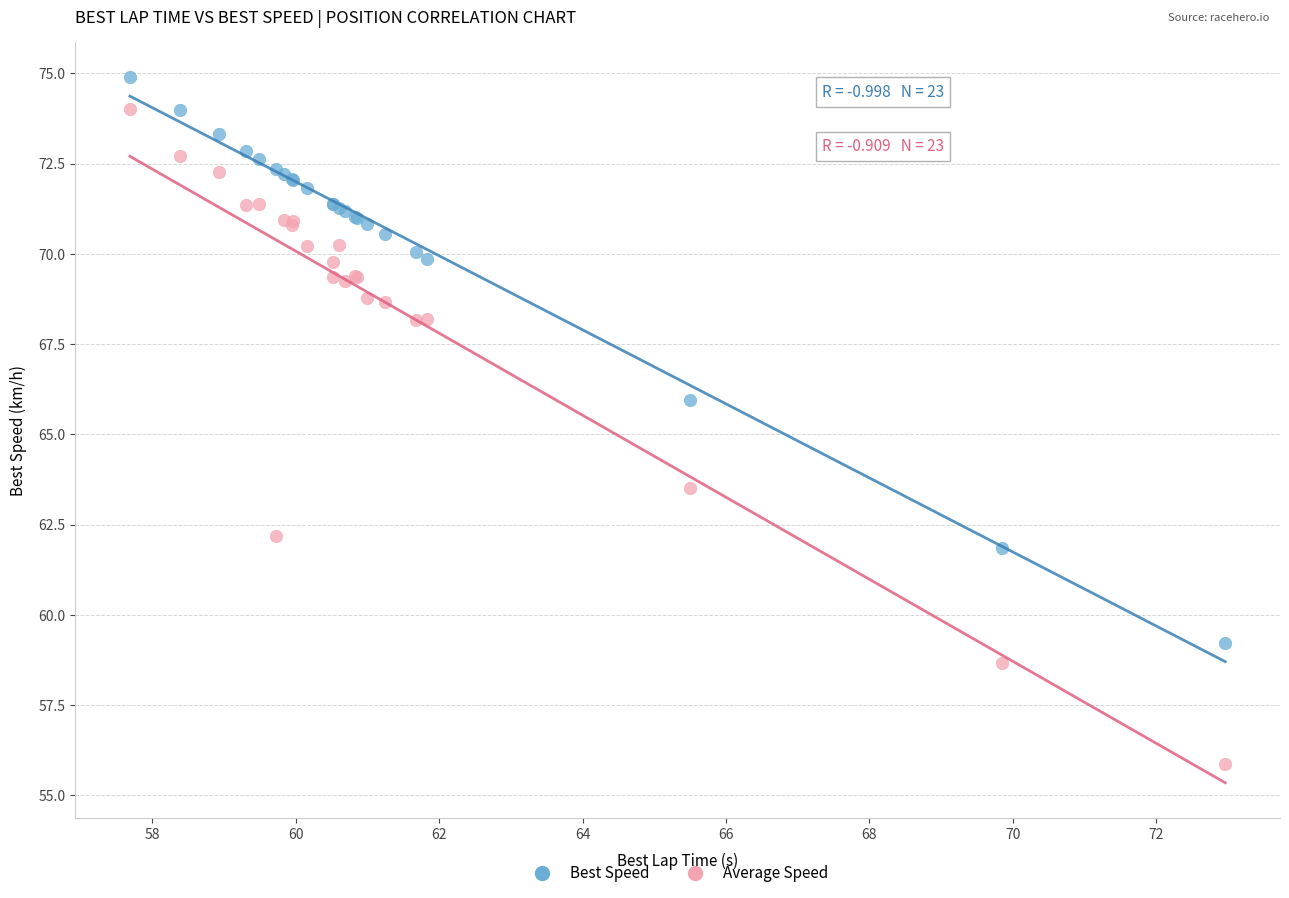

What are all the series names shown in the legend?

Best Speed, Average Speed